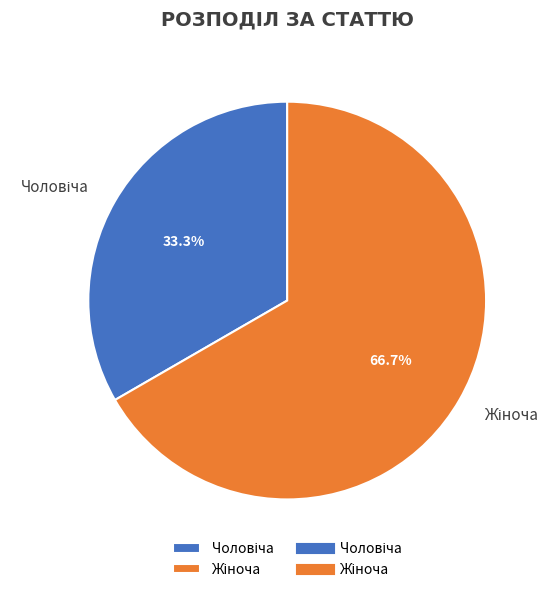

To the nearest percent, what is the difference between the largest and smallest slice percentages?

33%